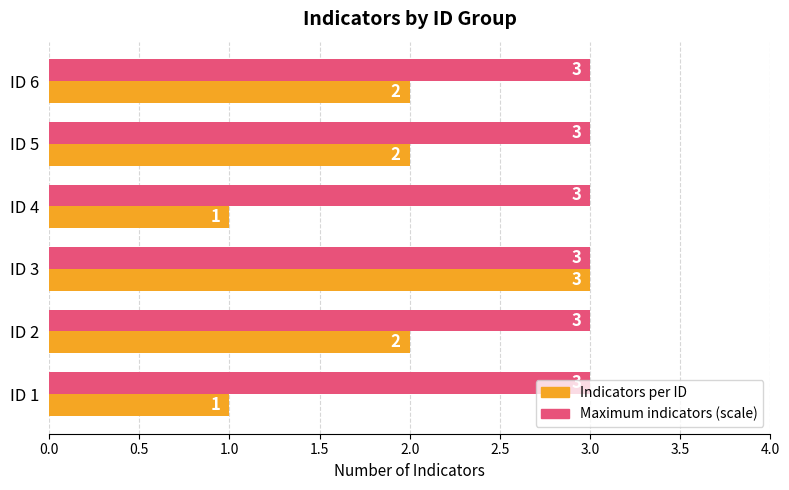

Which series has the widest spread of values?

Indicators per ID